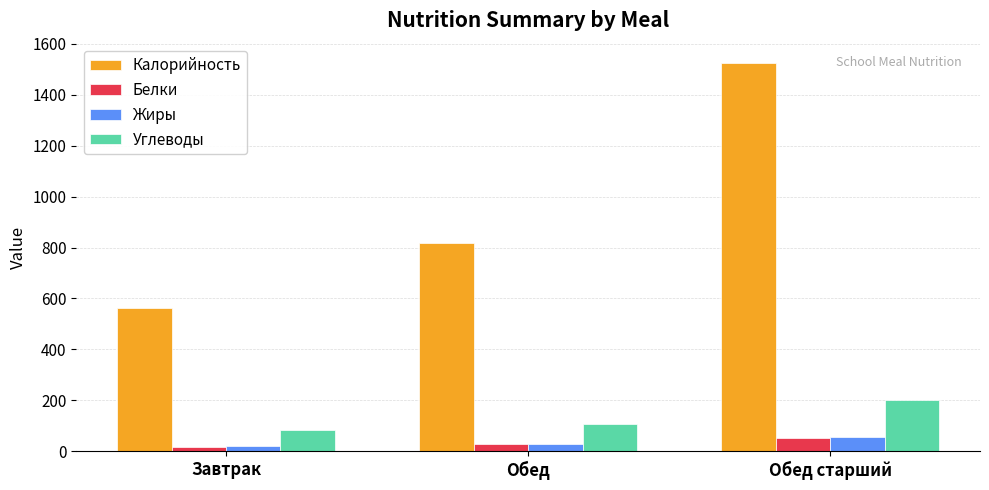

How many bars are there in each group?

4